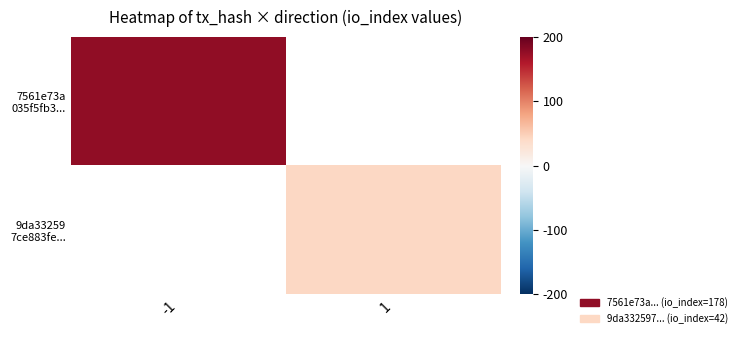

What is the minimum value shown in the chart?

42.0